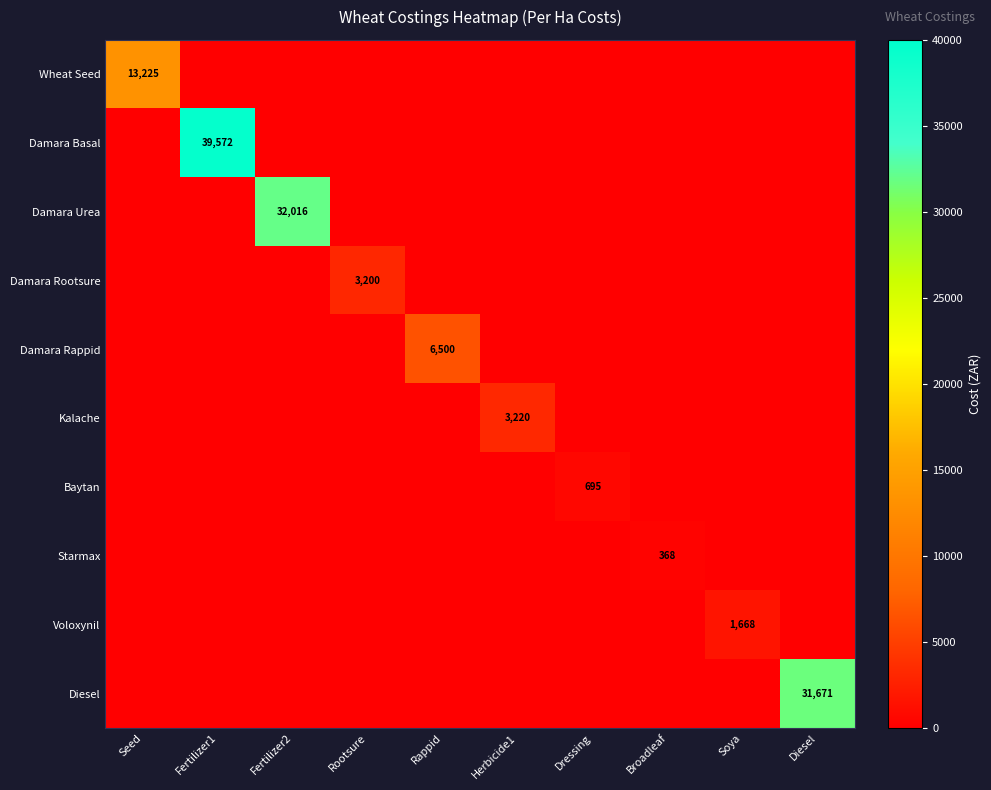

At which category does the chart reach its peak across all series?

Fertilizer1